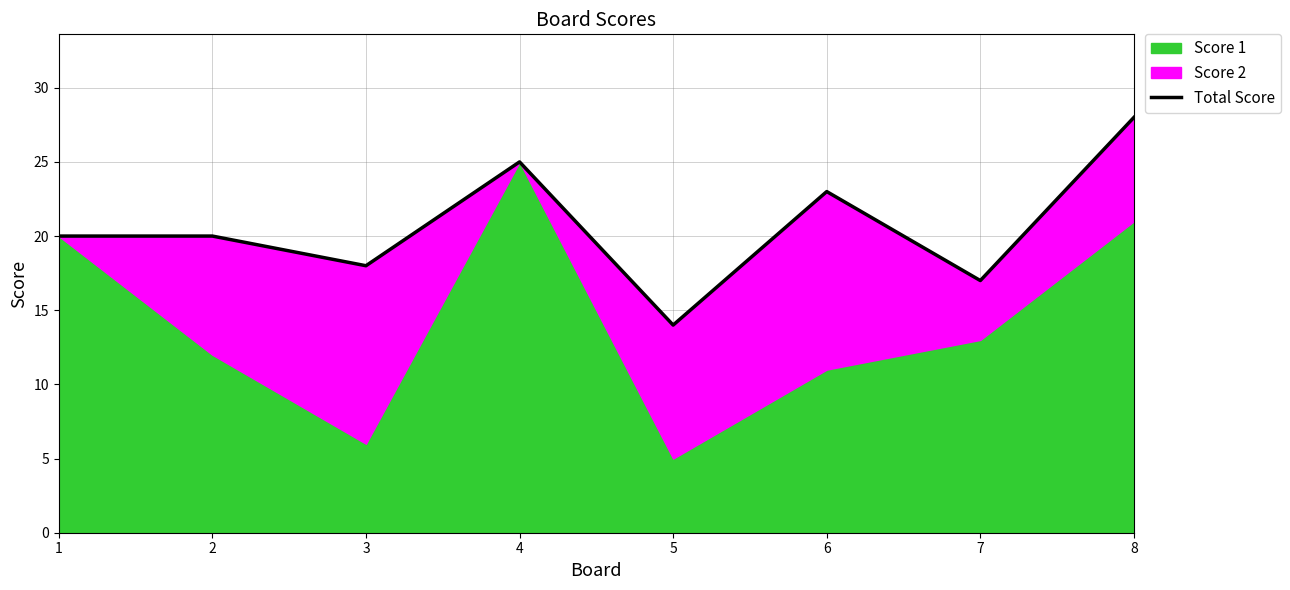

What is the change in value from 4 to 6?

-2